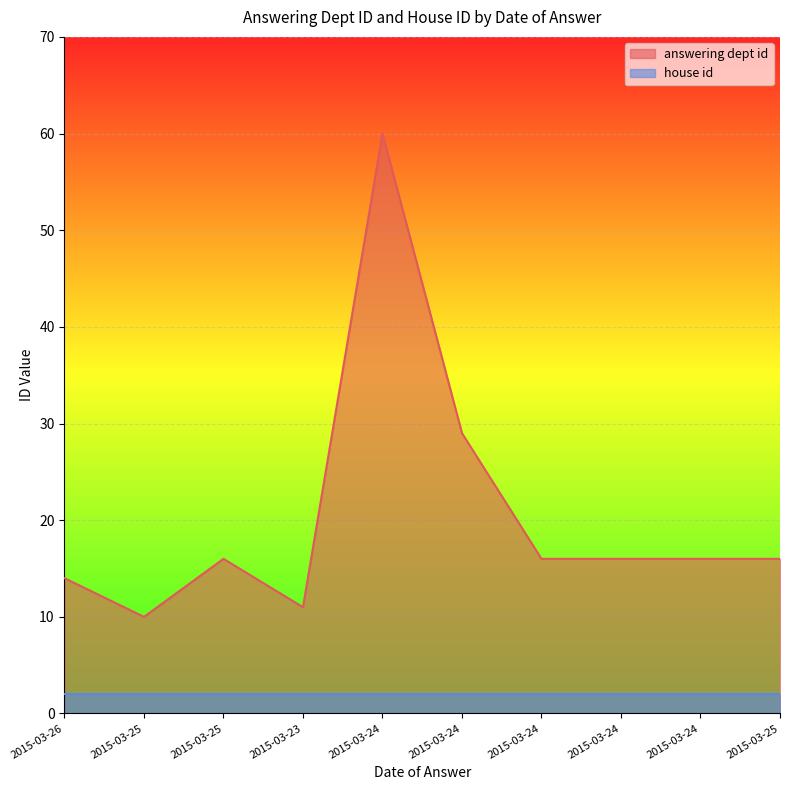

Rank the categories by value from highest to lowest.

2015-03-24, 2015-03-24, 2015-03-25, 2015-03-24, 2015-03-24, 2015-03-24, 2015-03-25, 2015-03-26, 2015-03-23, 2015-03-25